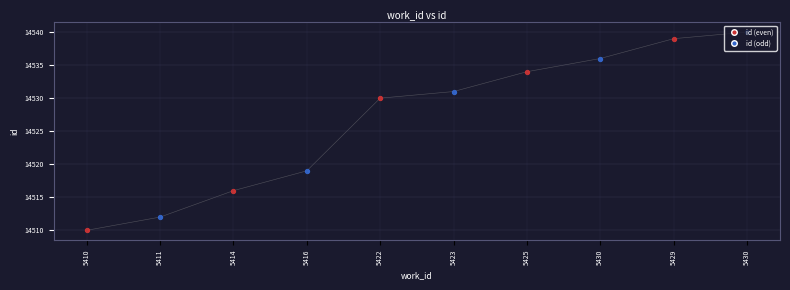

What is the ratio of the value at 5429 to the value at 5430?

1.0